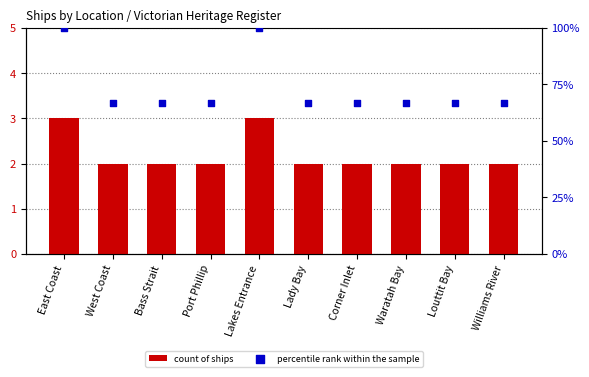

At which category is the sum across all series the highest?

East Coast